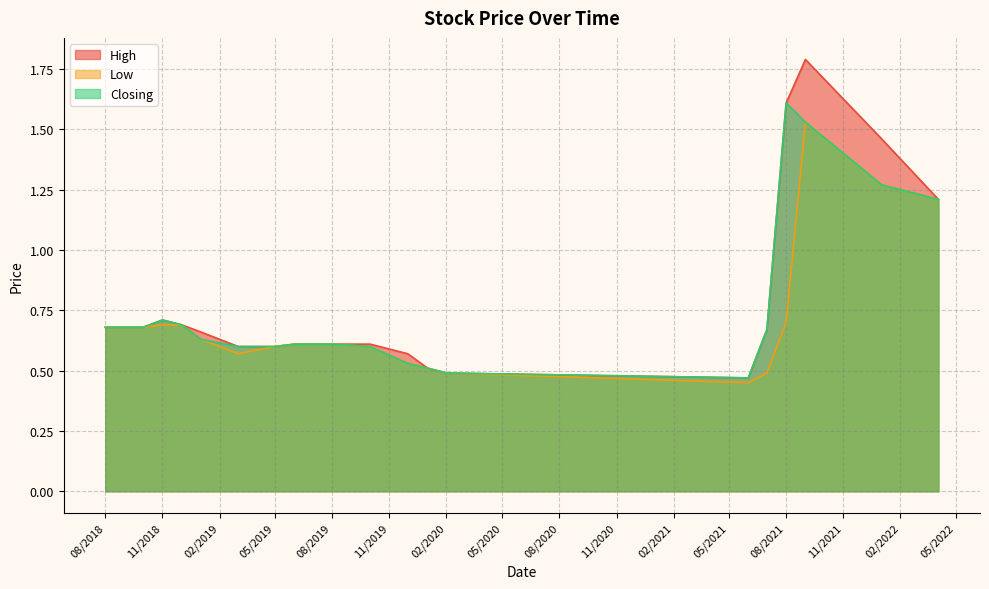

Which series has the largest range (max minus min)?

High